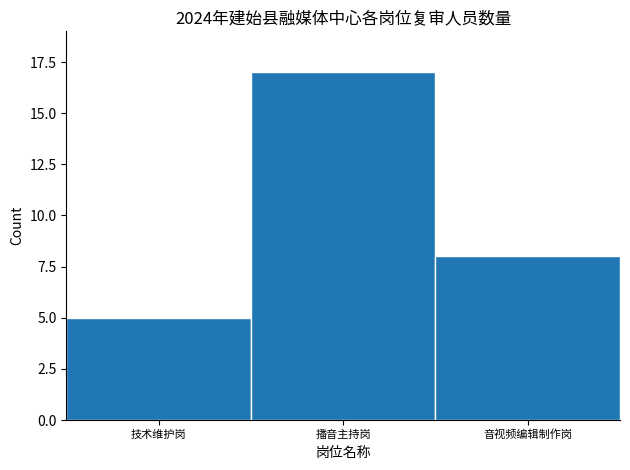

Reading left to right, extract all data points from this chart.

5	17	8